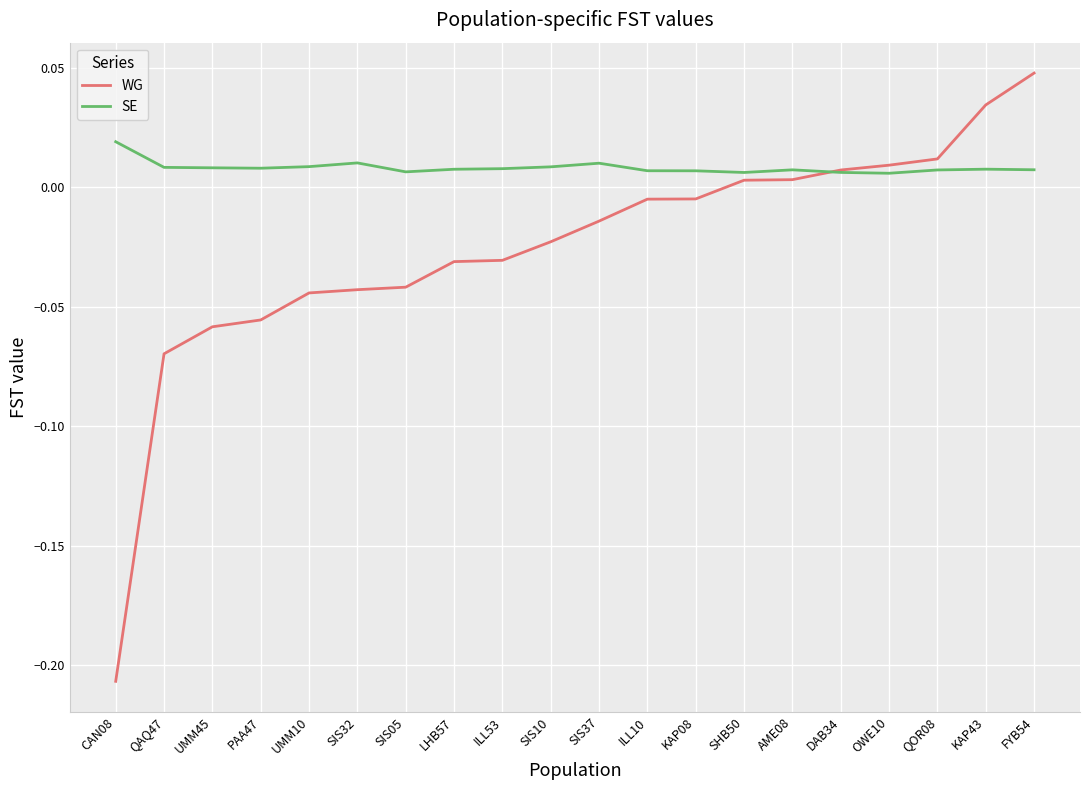

List the series in order of their overall mean, highest first.

SE, WG